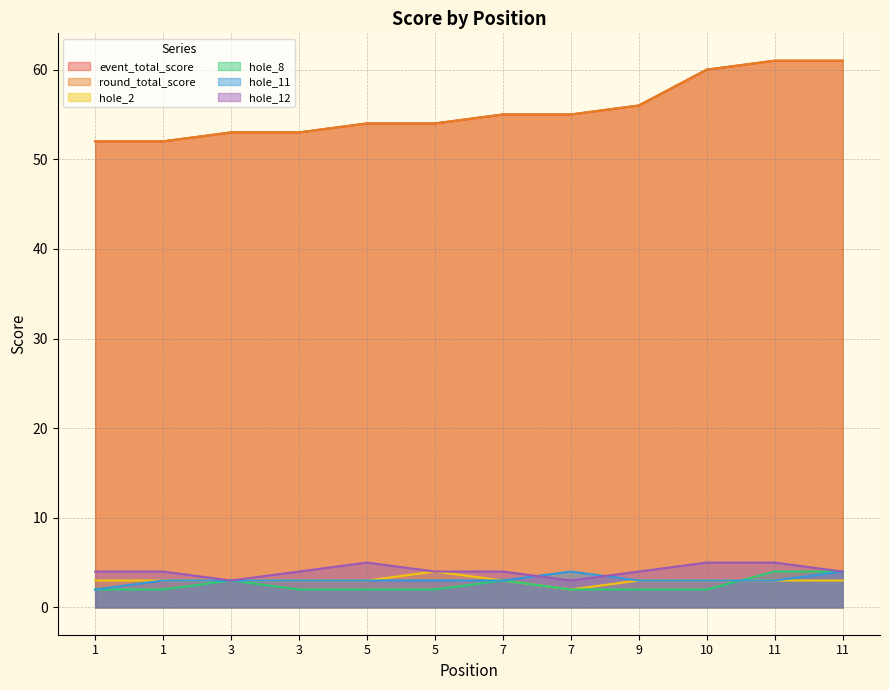

What is the total value across all series at 11?

137